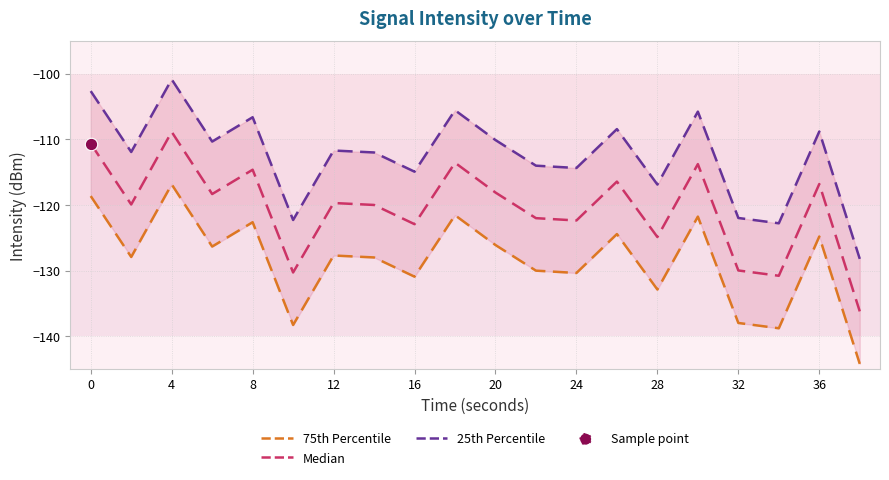

Is the value of 75th Percentile at 17 greater than the value of 25th Percentile at 0?

No